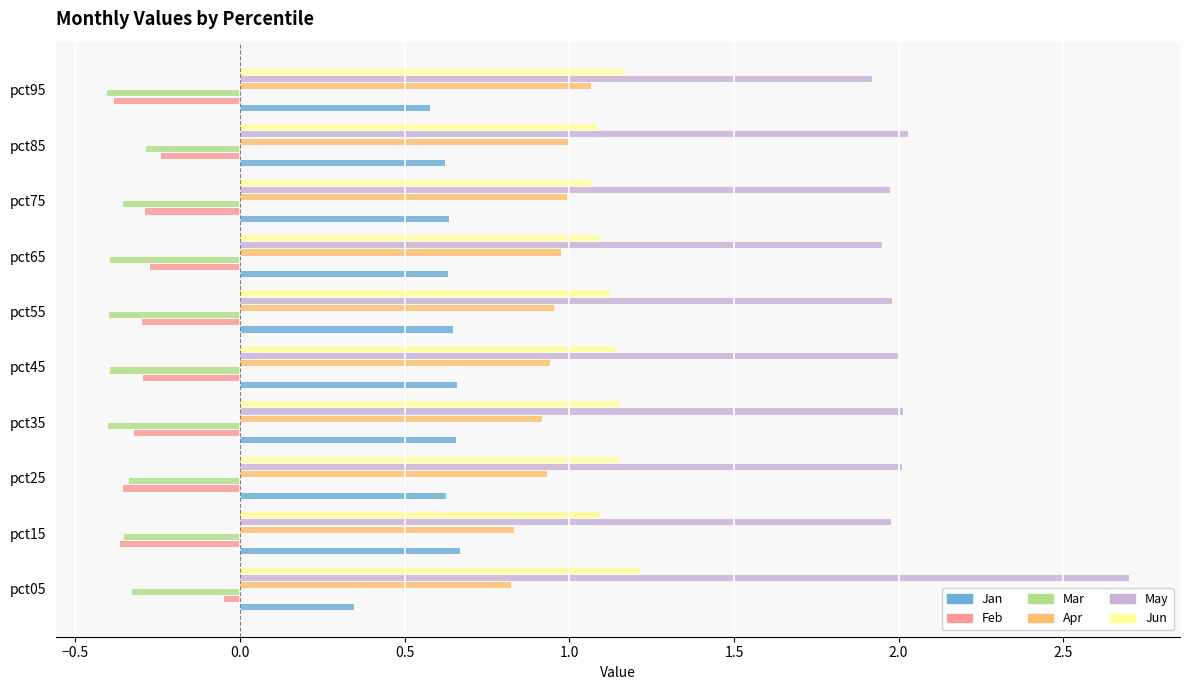

How many series are shown in this chart?

6